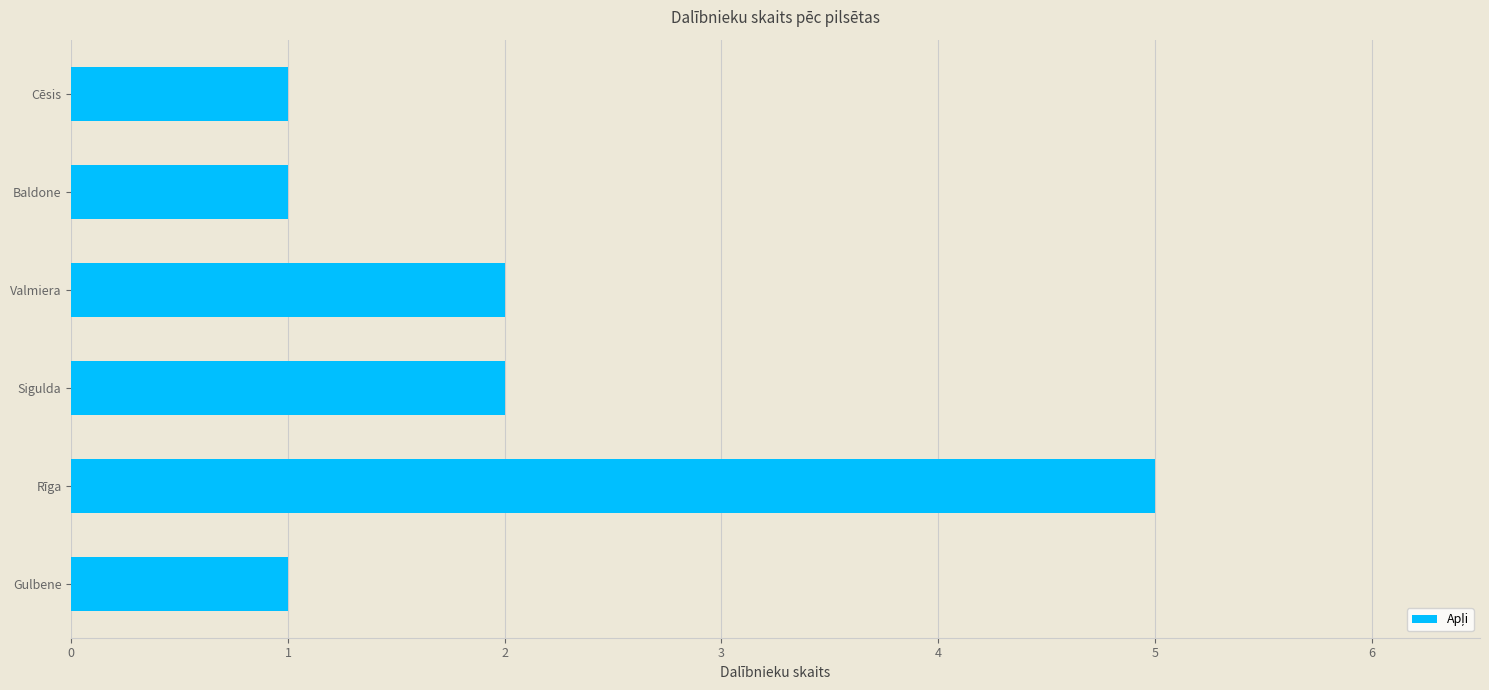

What is the difference between the values at Cēsis and Rīga?

4